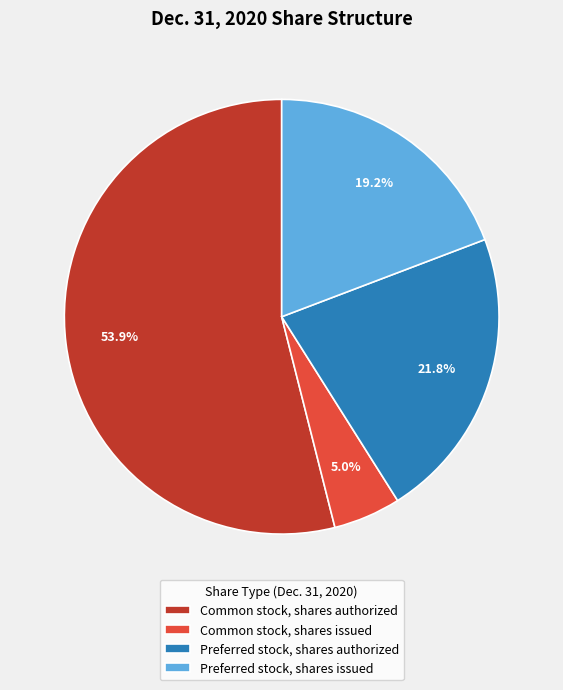

Is it true that Preferred stock, shares authorized is 12% of the pie?

False